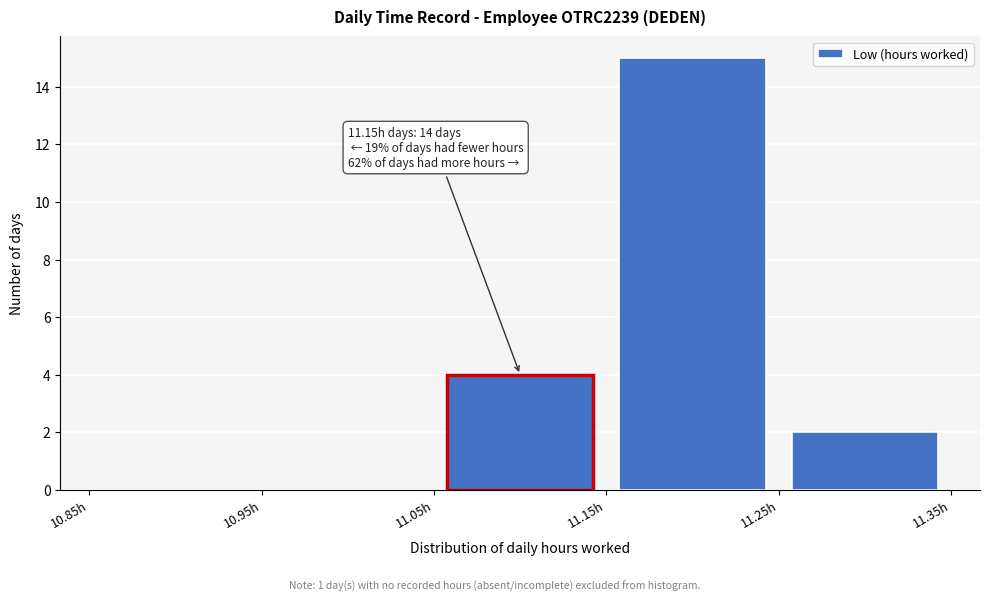

Which range on the x-axis has the tallest bar?

11.15 to 11.25